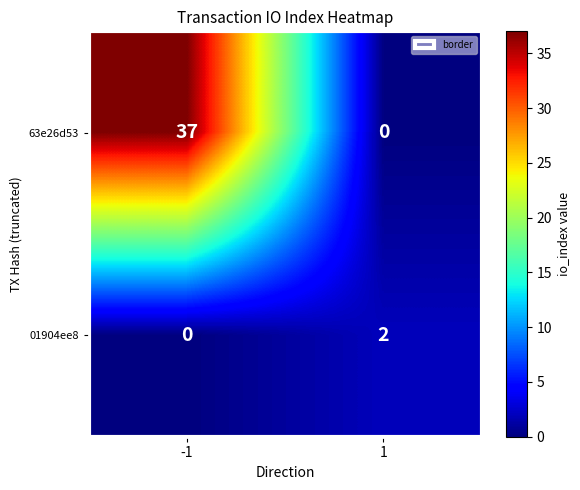

True or false: 01904ee8 has a value of 1 at -1.

False